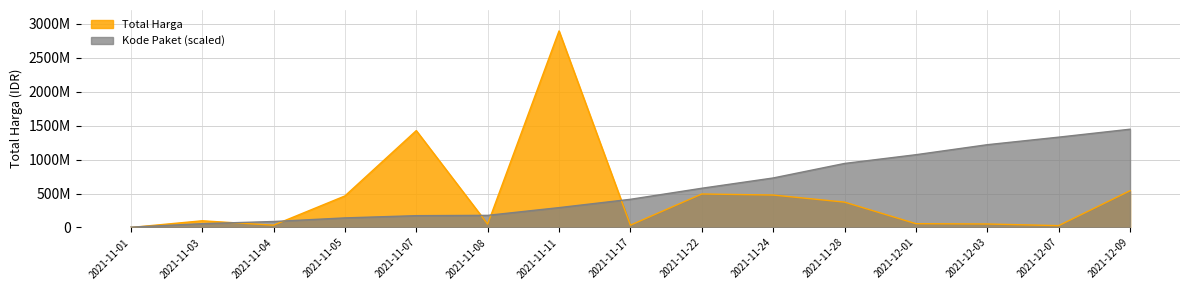

How many values in the Kode Paket series exceed 414859415?

8